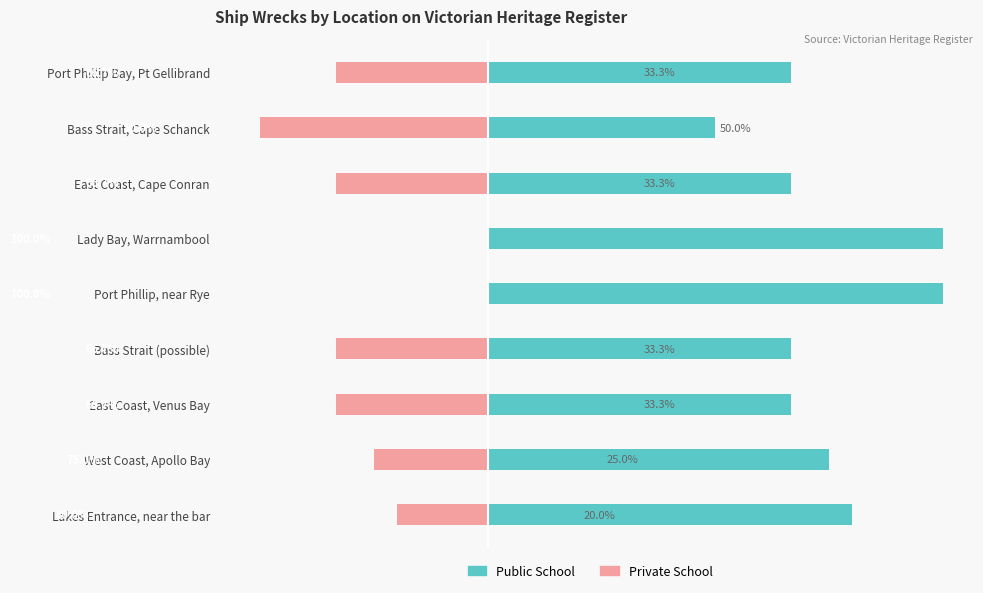

What is the value of the Private School bar at the 3rd from the left?

-33.3